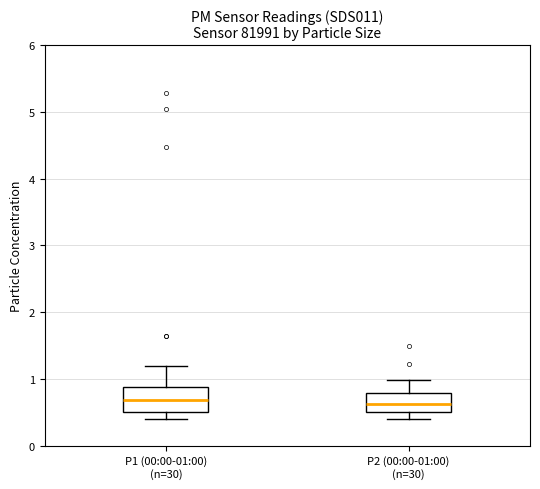

Reading left to right, transcribe this box plot: for each box, give where its median line is, the range the box spans, and where its two whiskers end, as read against the y-axis. The values are not printed on the chart, so give them approximately, as read against the axis.

P1 (00:00-01:00) (n=30): median 0.7, box 0.5 to 0.9, whiskers 0.4 to 1.2
P2 (00:00-01:00) (n=30): median 0.6, box 0.5 to 0.8, whiskers 0.4 to 1.0